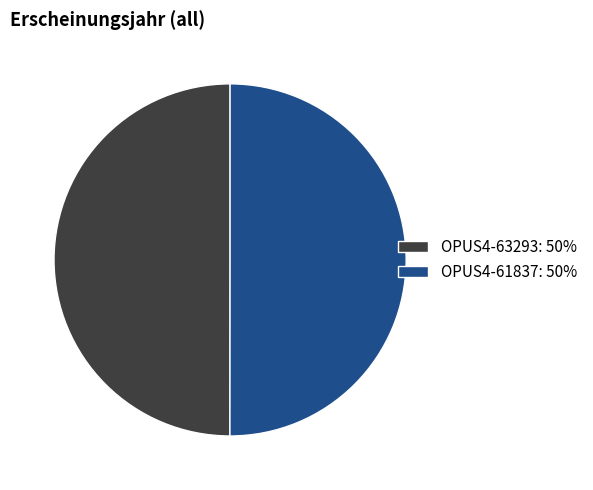

Combined, do OPUS4-61837 and OPUS4-63293 account for over 50%?

Yes